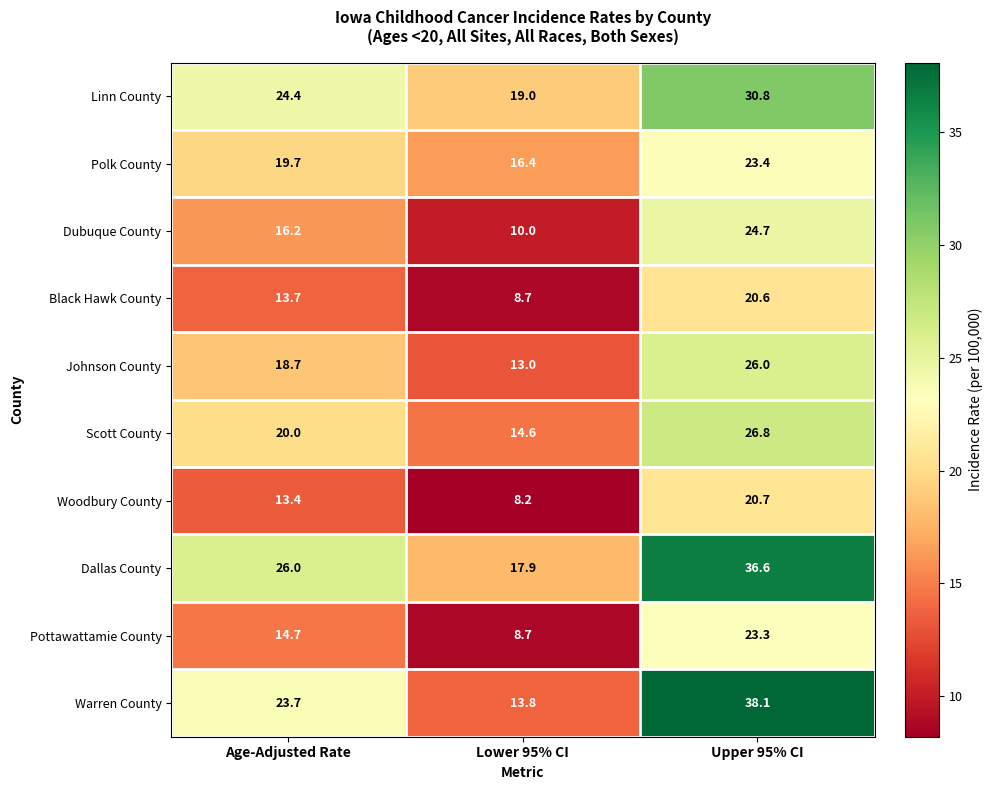

What is the spread (max minus min) of values at Upper 95% CI?

17.5